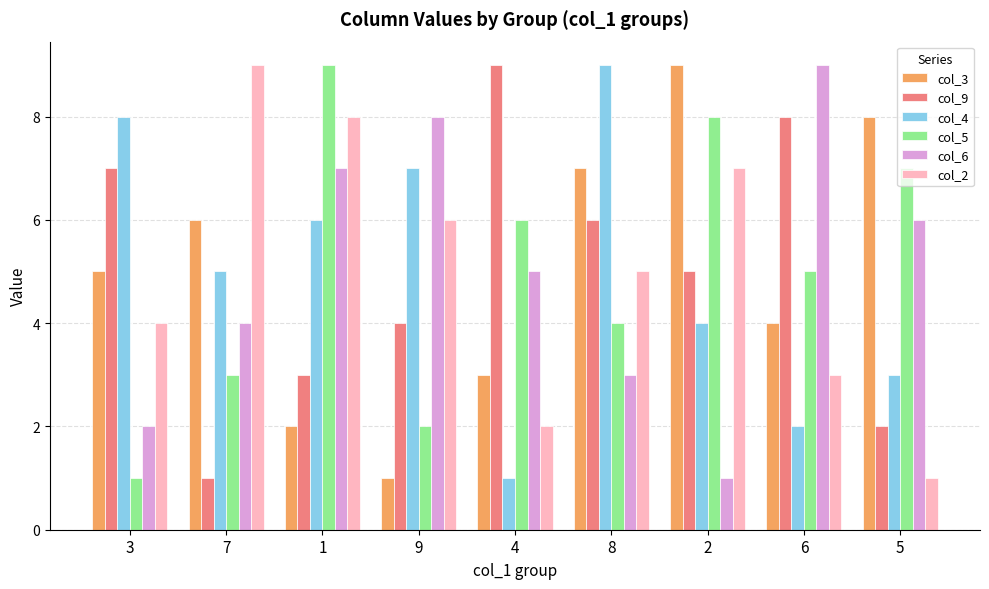

What position from the left is 4?

5